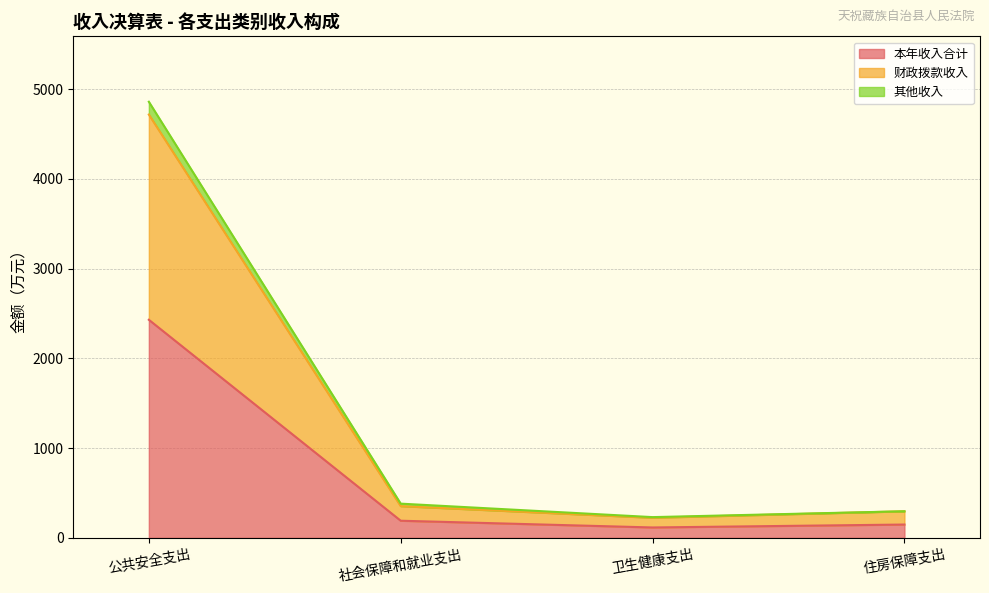

What are all the series names shown in the legend?

本年收入合计, 财政拨款收入, 其他收入